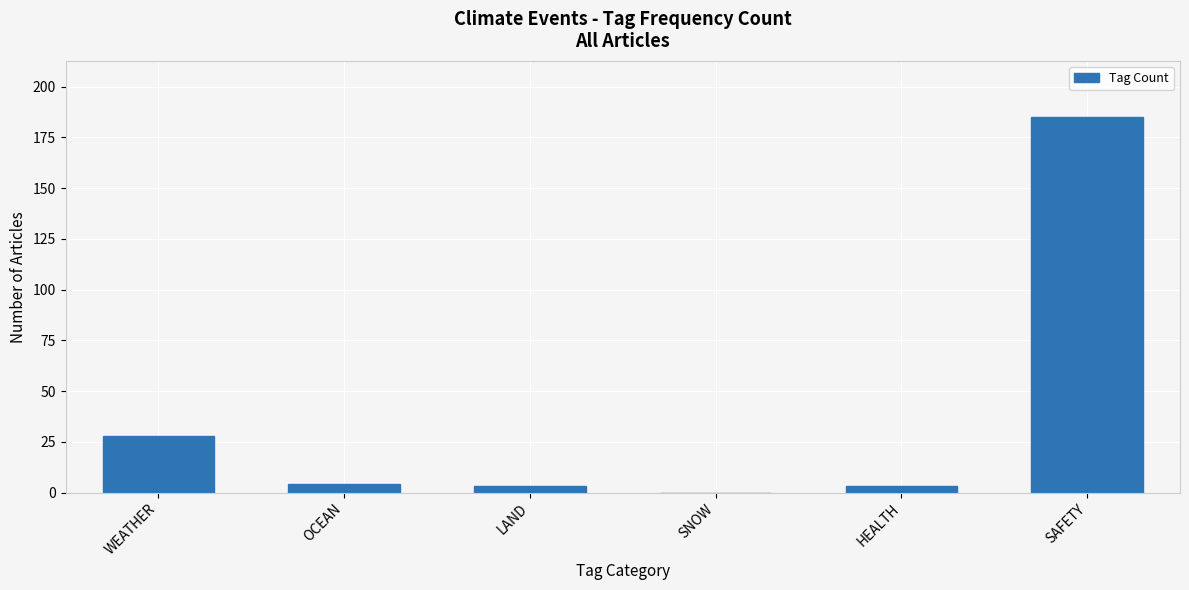

What is the change in value from WEATHER to HEALTH?

-25